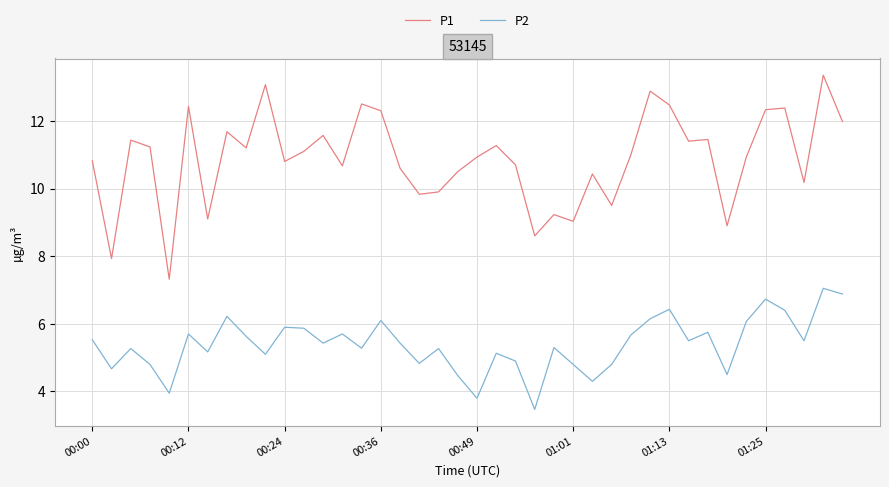

List the series in order of their peak value, highest first.

P1, P2